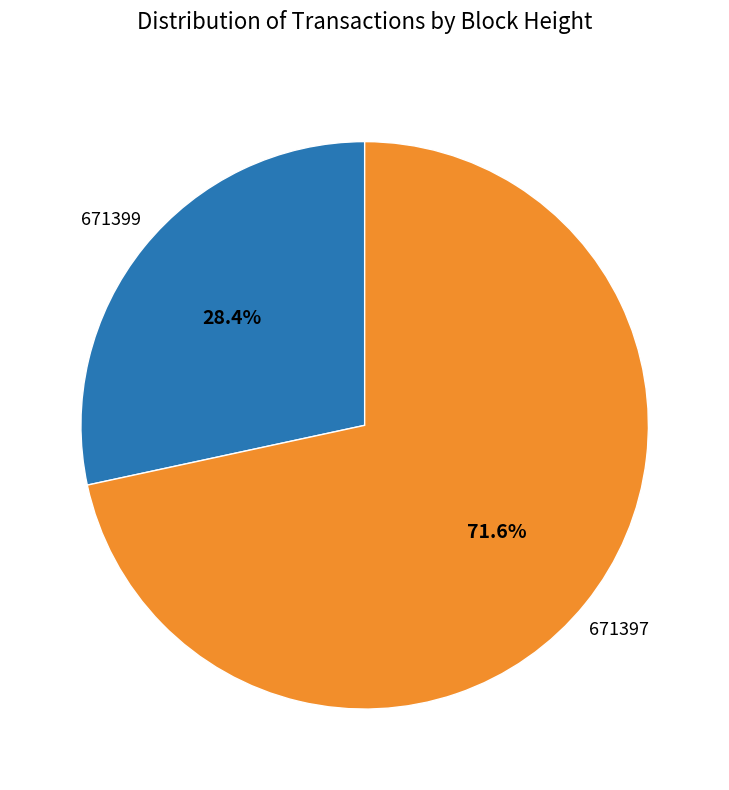

Does any single category account for the majority?

Yes